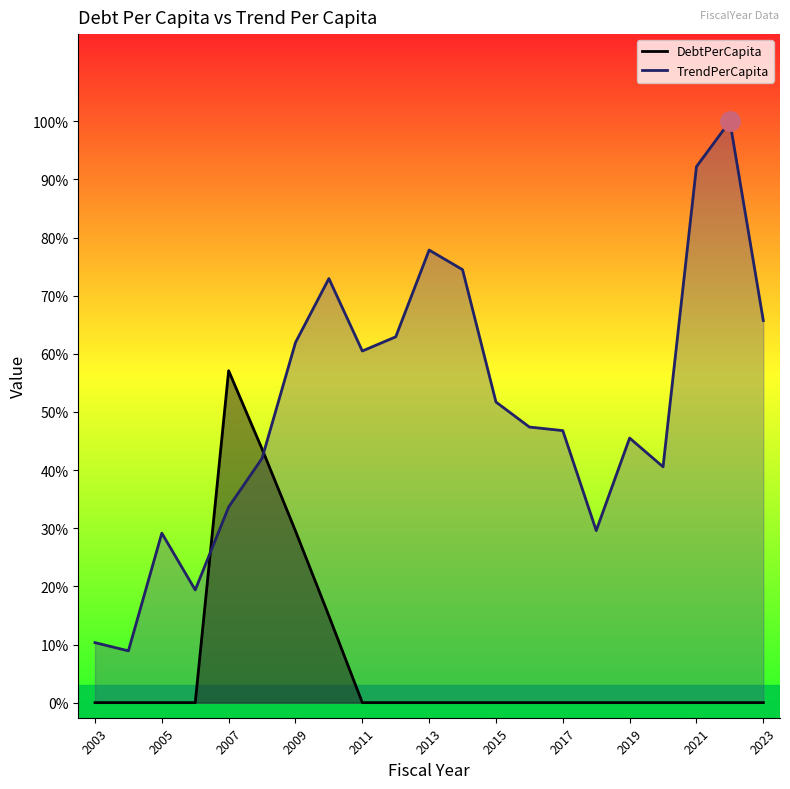

Which category has the highest value across all series?

2022